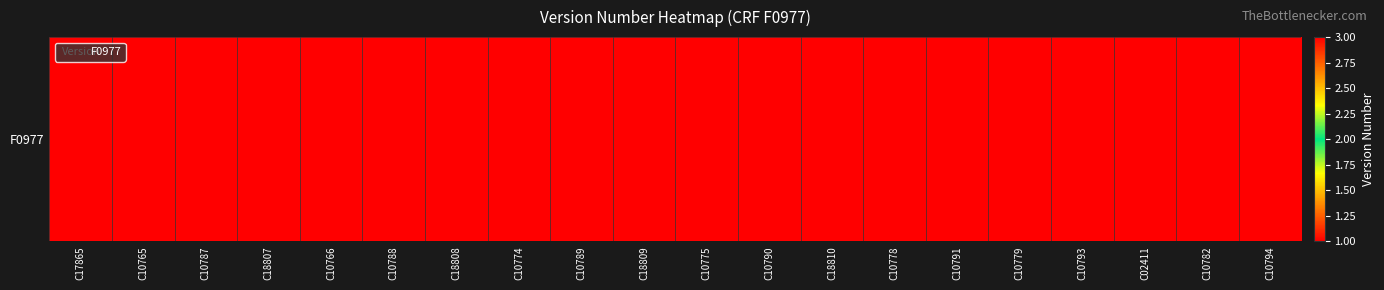

Which has a higher value, C10782 or C10778?

C10782